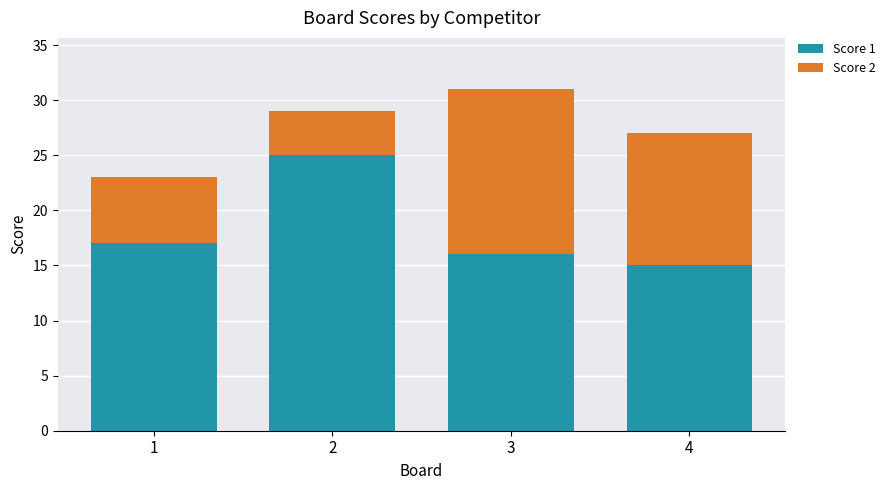

How many distinct data groups are displayed?

2